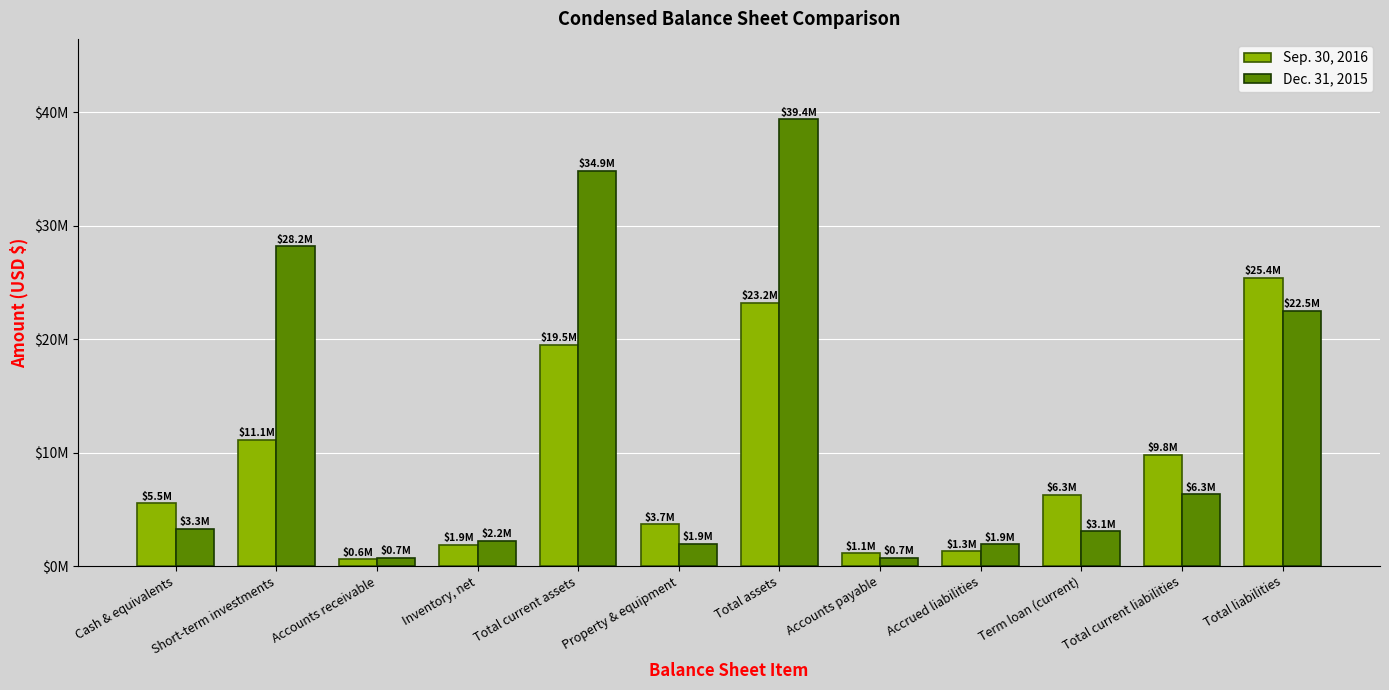

Are the bars grouped side by side (vs. stacked)?

Yes